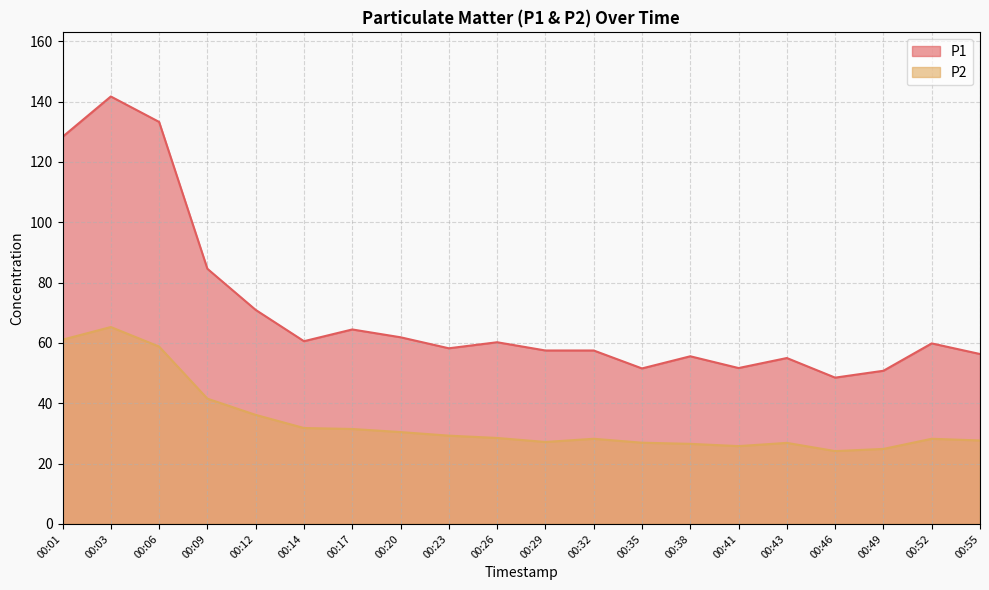

Which category has the highest value in the P1 series?

00:03